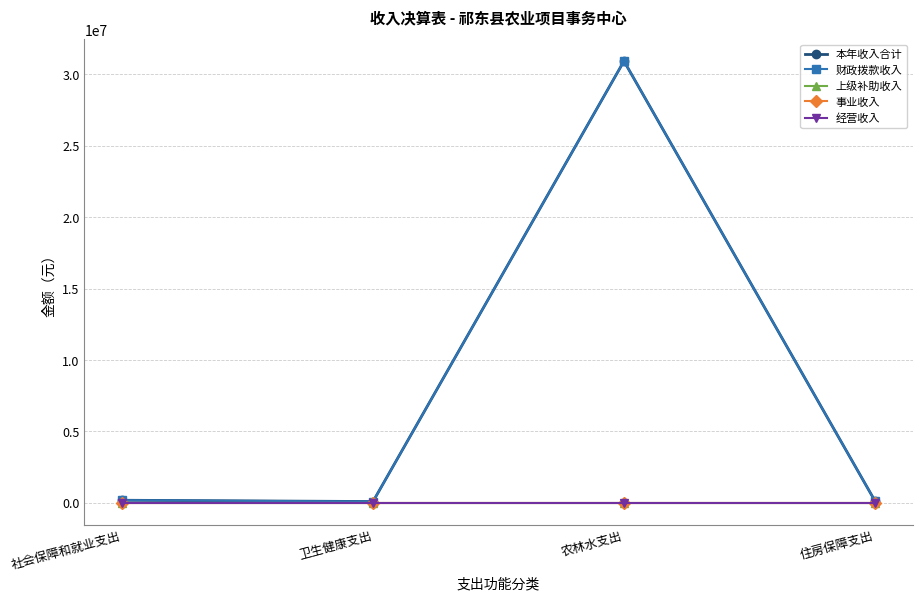

Which category has the highest value in the 财政拨款收入 series?

农林水支出